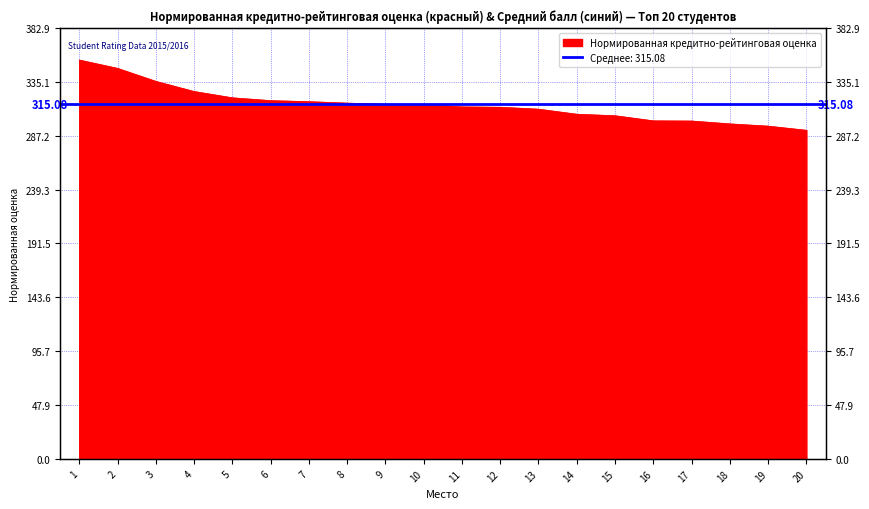

What is the difference between the values at 8 and 18?

18.5